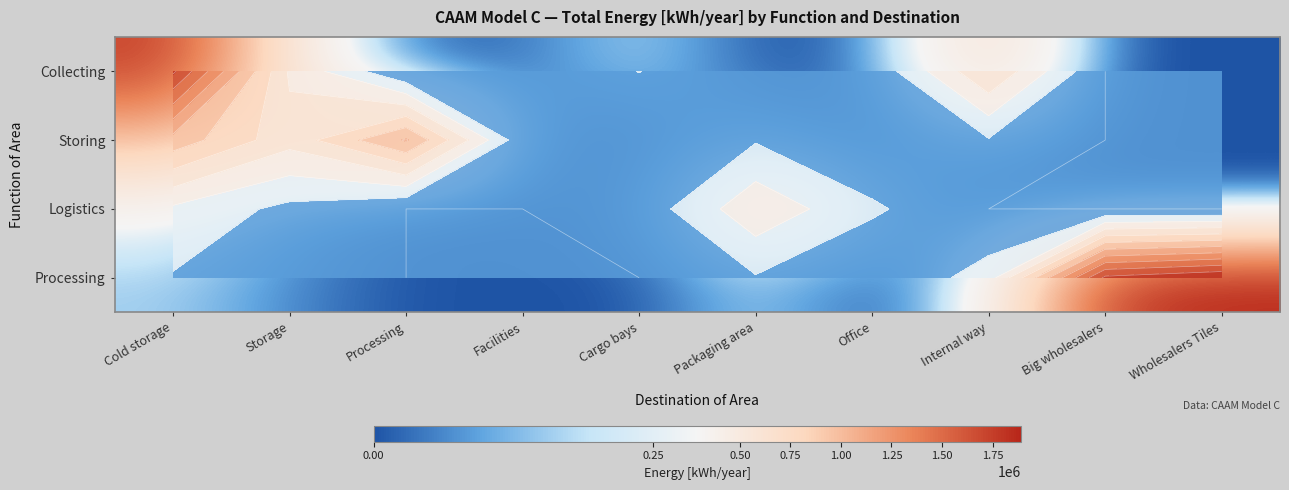

What is the total value across all series at Office?

235936